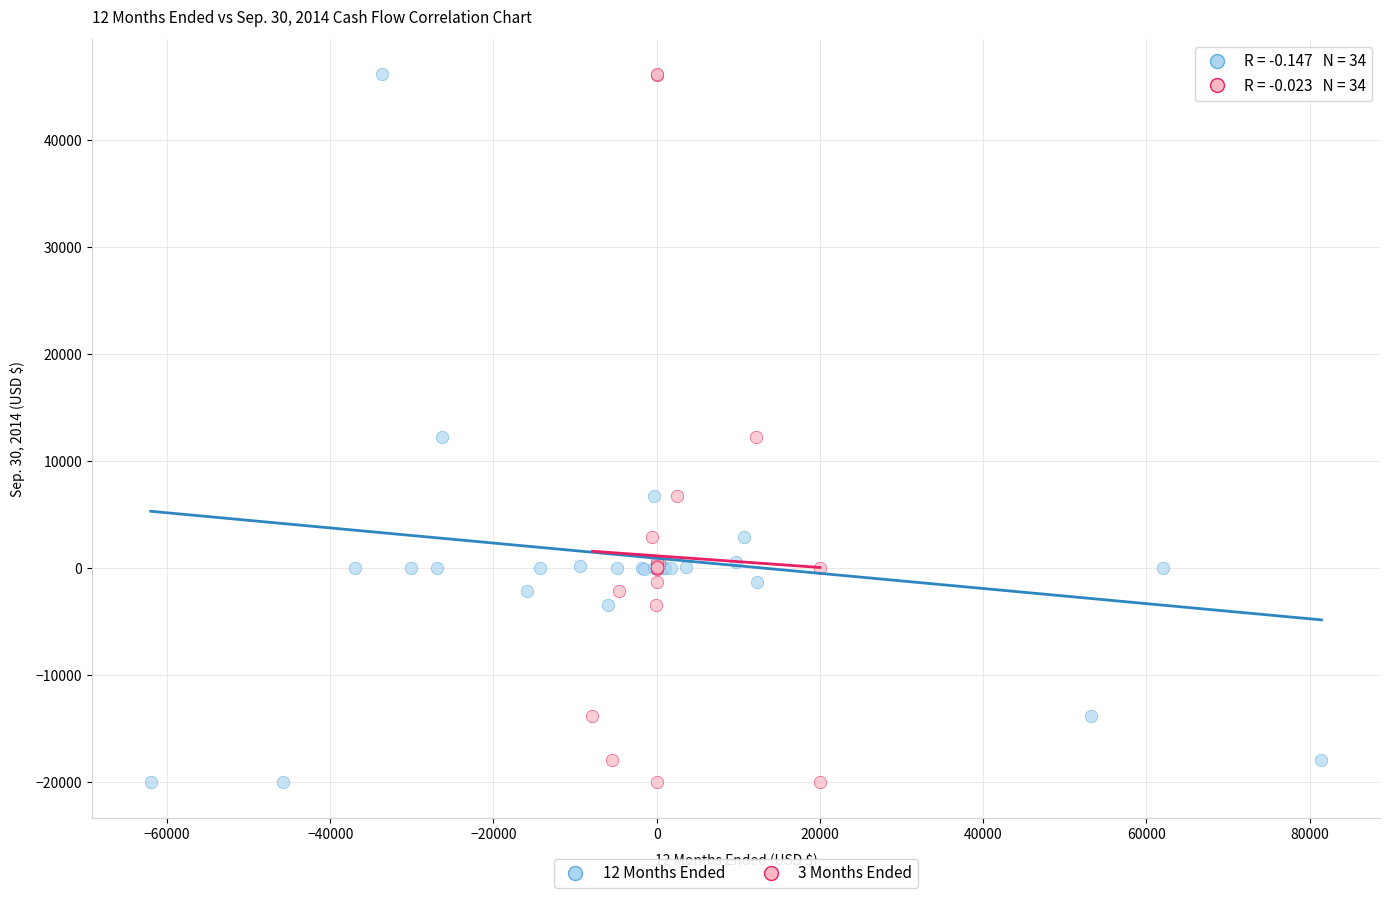

What are all the series names shown in the legend?

12 Months Ended, 3 Months Ended